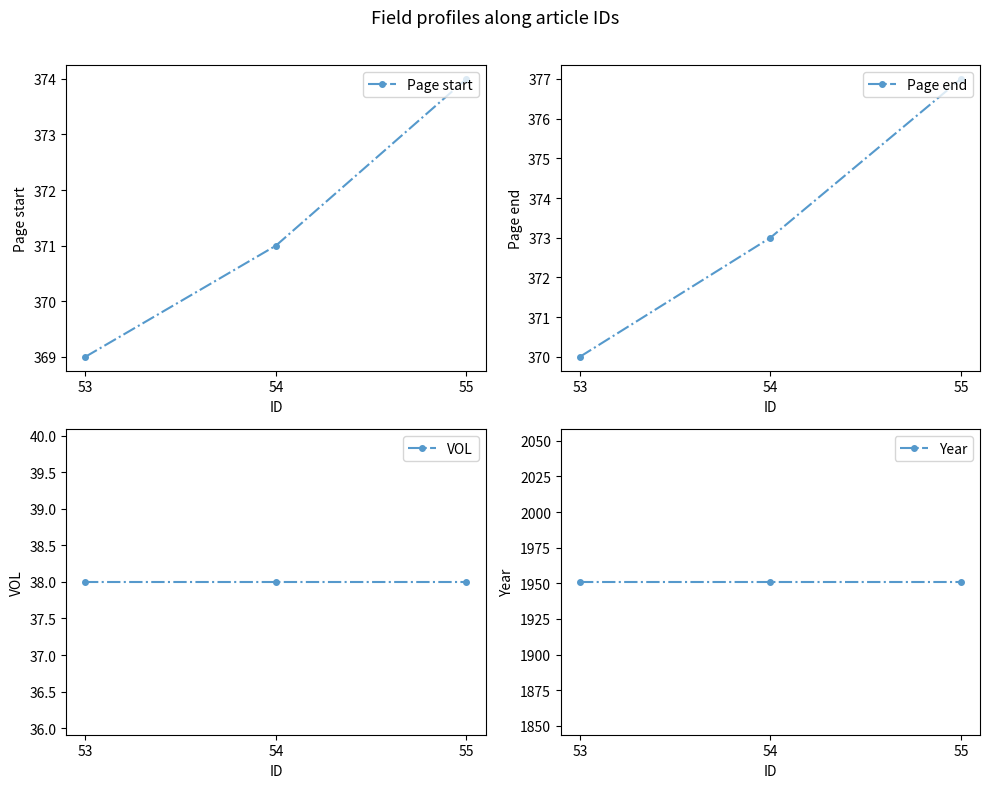

What are all the series names shown in the legend?

Page start, Page end, VOL, Year